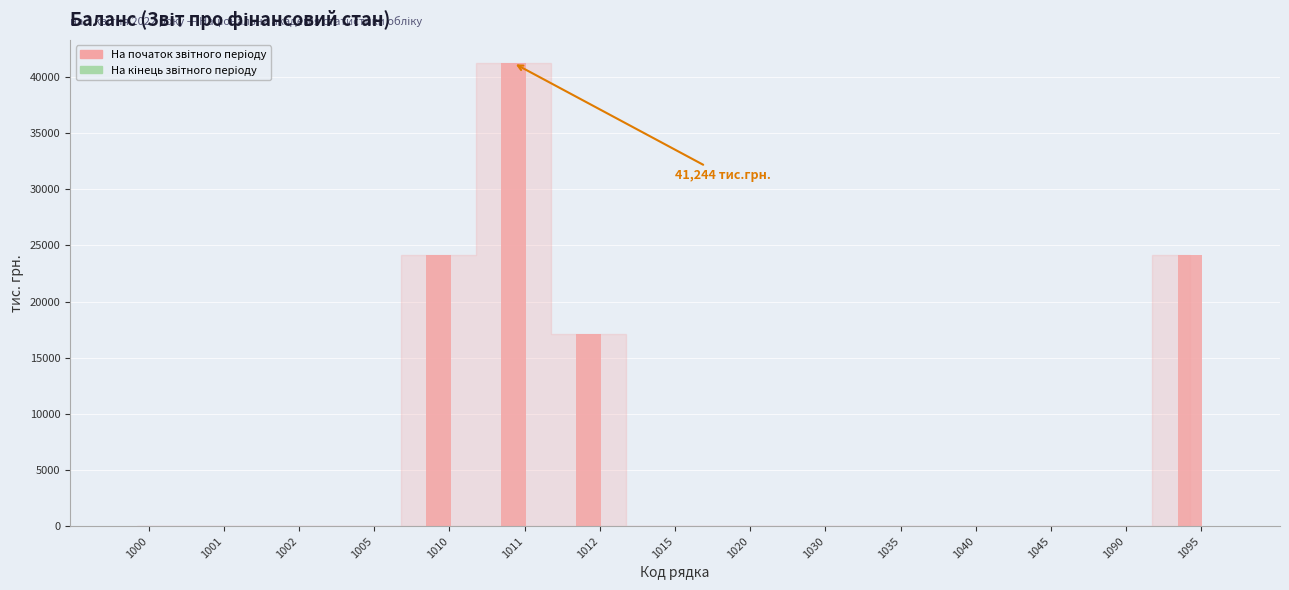

What is the sum of all values?

106730